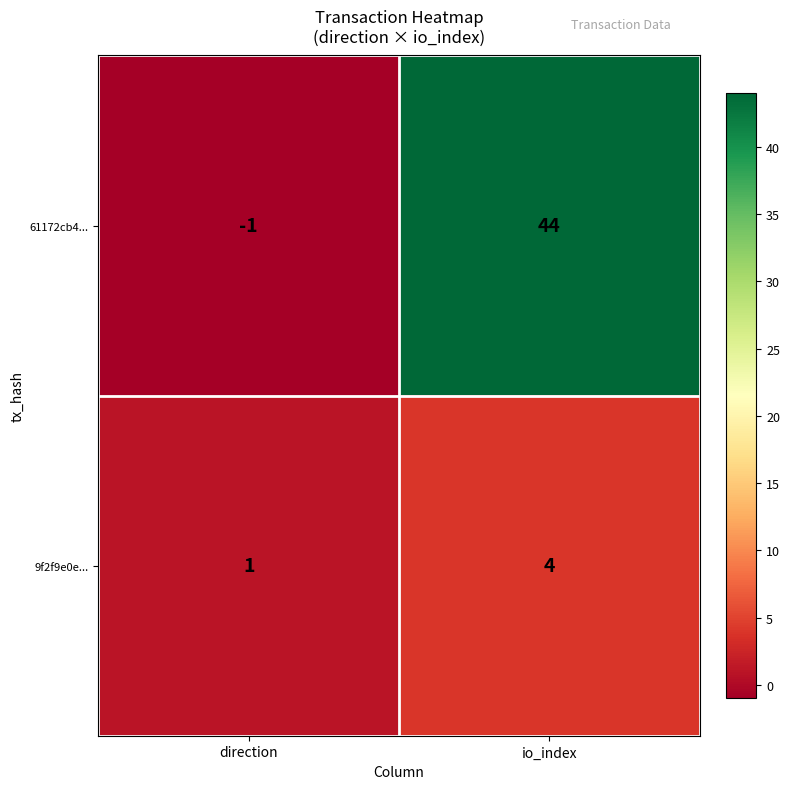

Which series changed the most between direction and io_index?

61172cb4...